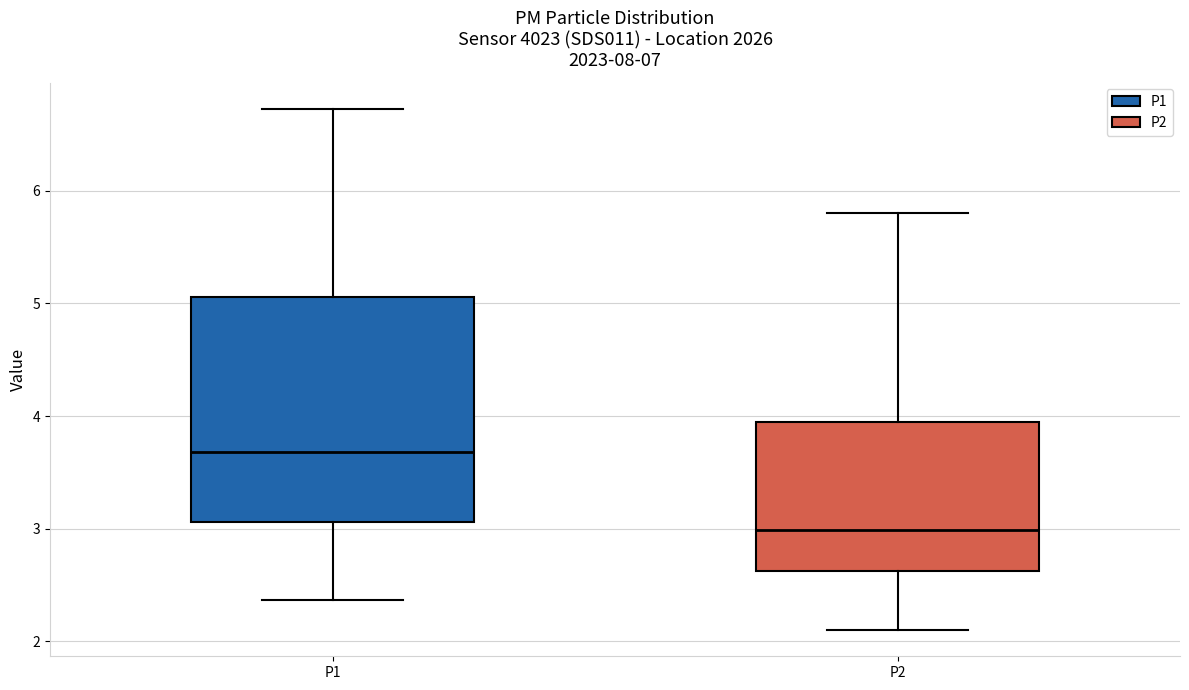

Reading left to right, read every box against the y-axis: the position of its median line, the range the box covers, and the ends of its whiskers. The values are not printed on the chart, so give them approximately, as read against the axis.

P1: median 3.7, box 3.1 to 5.1, whiskers 2.4 to 6.7
P2: median 3.0, box 2.6 to 4.0, whiskers 2.1 to 5.8